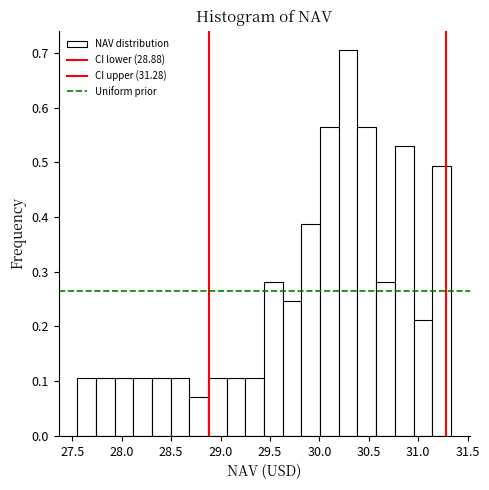

Around what value on the x-axis is the tallest bar? Give the approximate position of its centre, as read against the axis.

30.30